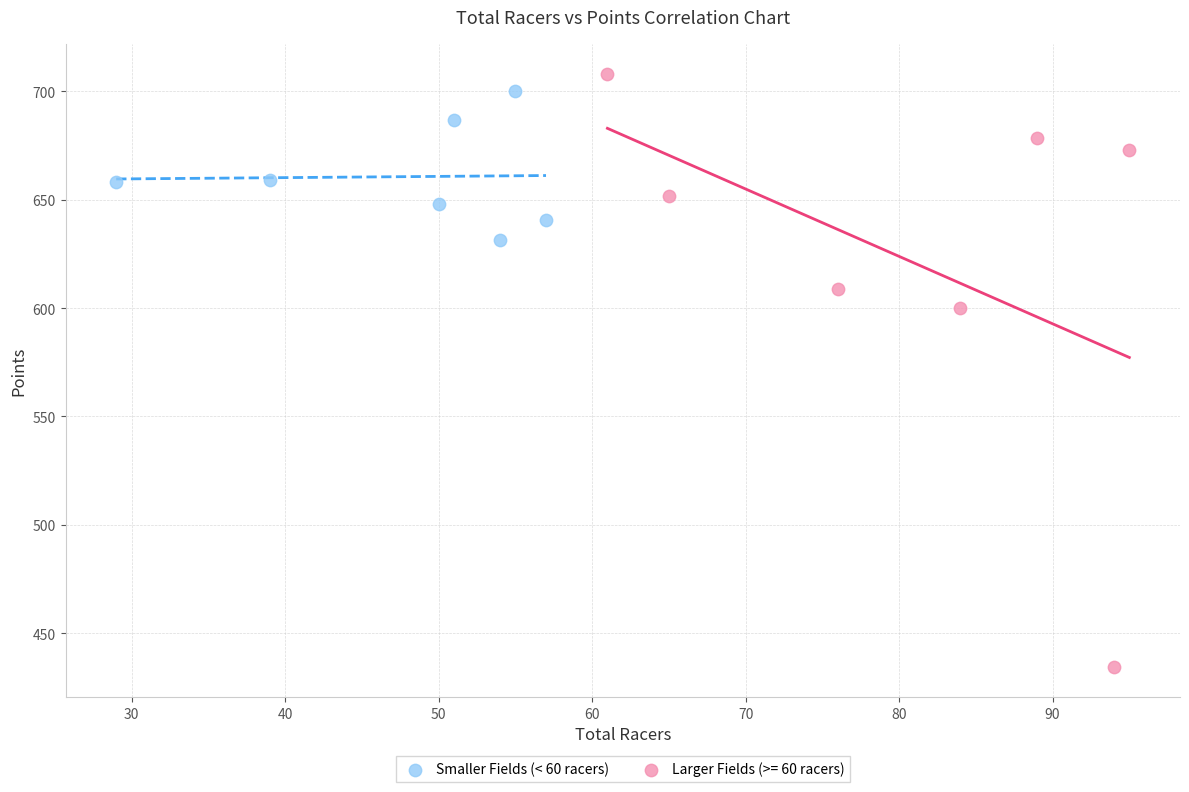

Which series reaches the minimum Y coordinate?

Larger Fields (>= 60 racers)